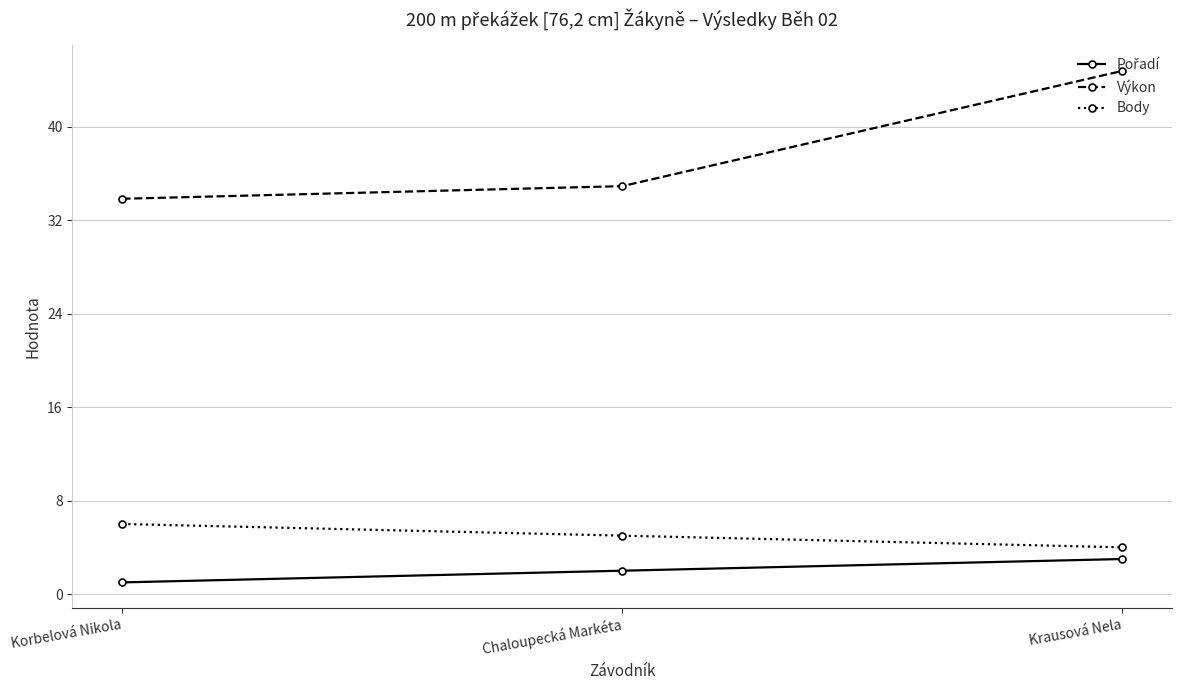

The Body series shows 9.2 at Korbelová Nikola. True or false?

False